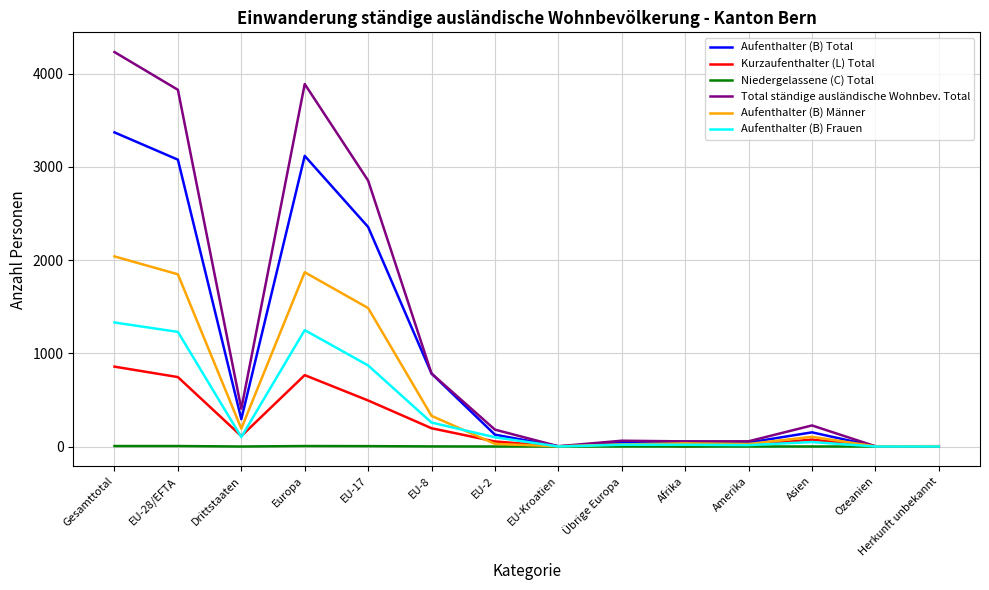

At EU-17, list the series in order from smallest to largest.

Niedergelassene (C) Total, Kurzaufenthalter (L) Total, Aufenthalter (B) Frauen, Aufenthalter (B) Männer, Aufenthalter (B) Total, Total ständige ausländische Wohnbev. Total